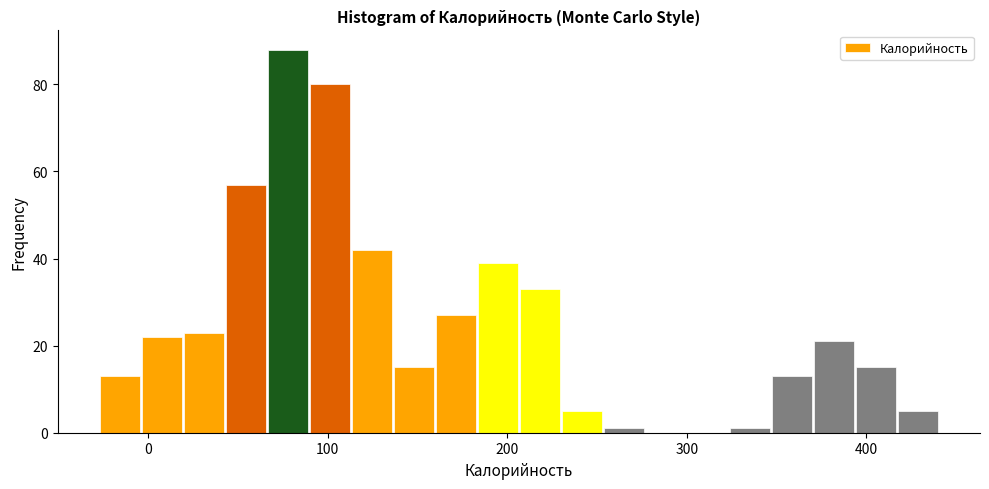

Around what value on the x-axis is the tallest bar? Give the approximate position of its centre, as read against the axis.

80